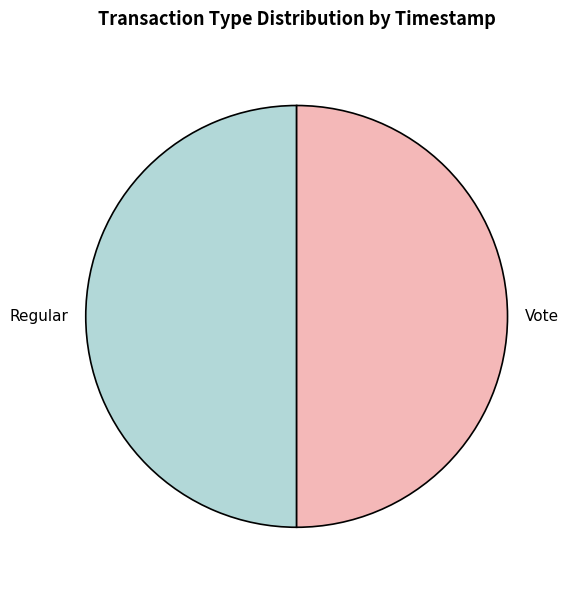

Approximately how many times larger is the value at Vote compared to Regular?

1.0